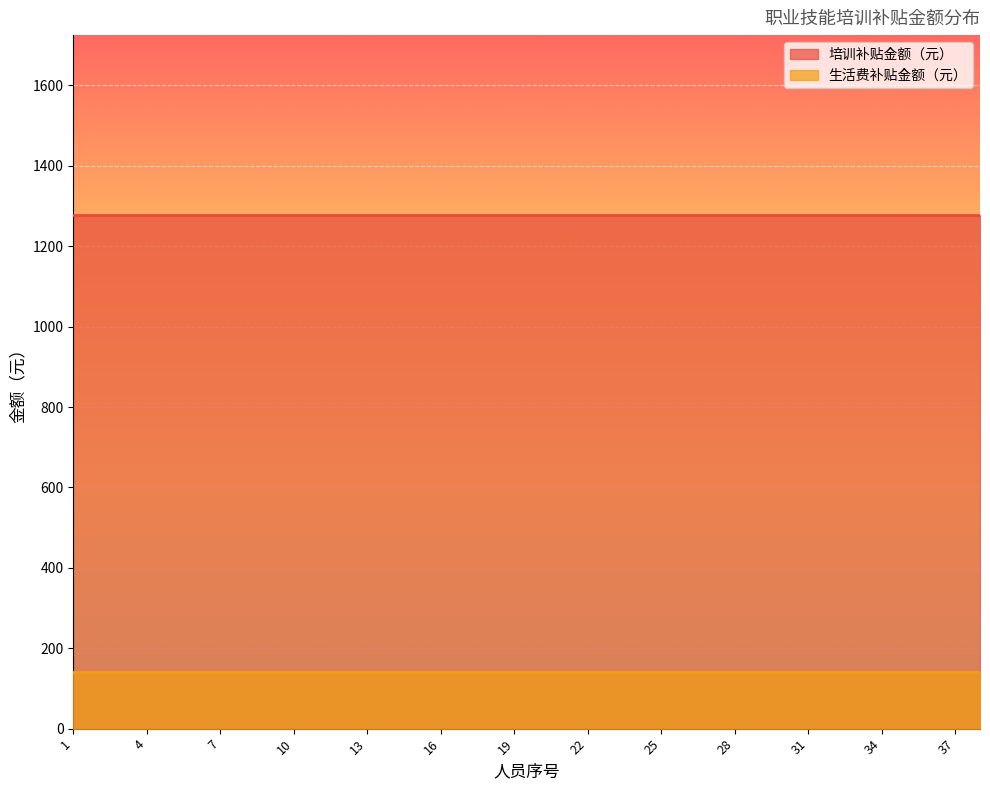

Which series changed the most between 17 and 33?

培训补贴金额（元）